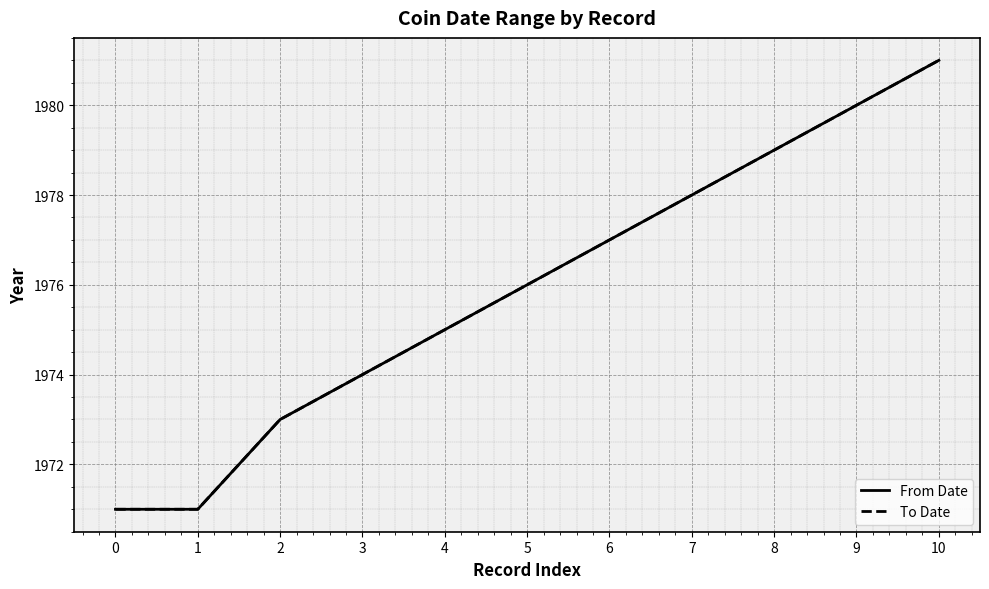

List the labels in order of To Date value, largest first.

10, 9, 8, 7, 6, 5, 4, 3, 2, 0, 1